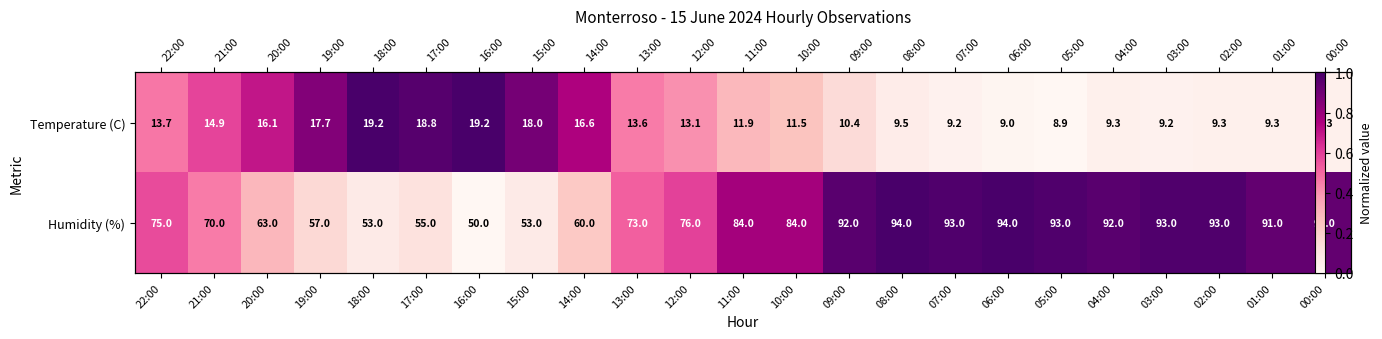

Between 05:00 and 03:00, which series saw the biggest shift?

Temperature (C)